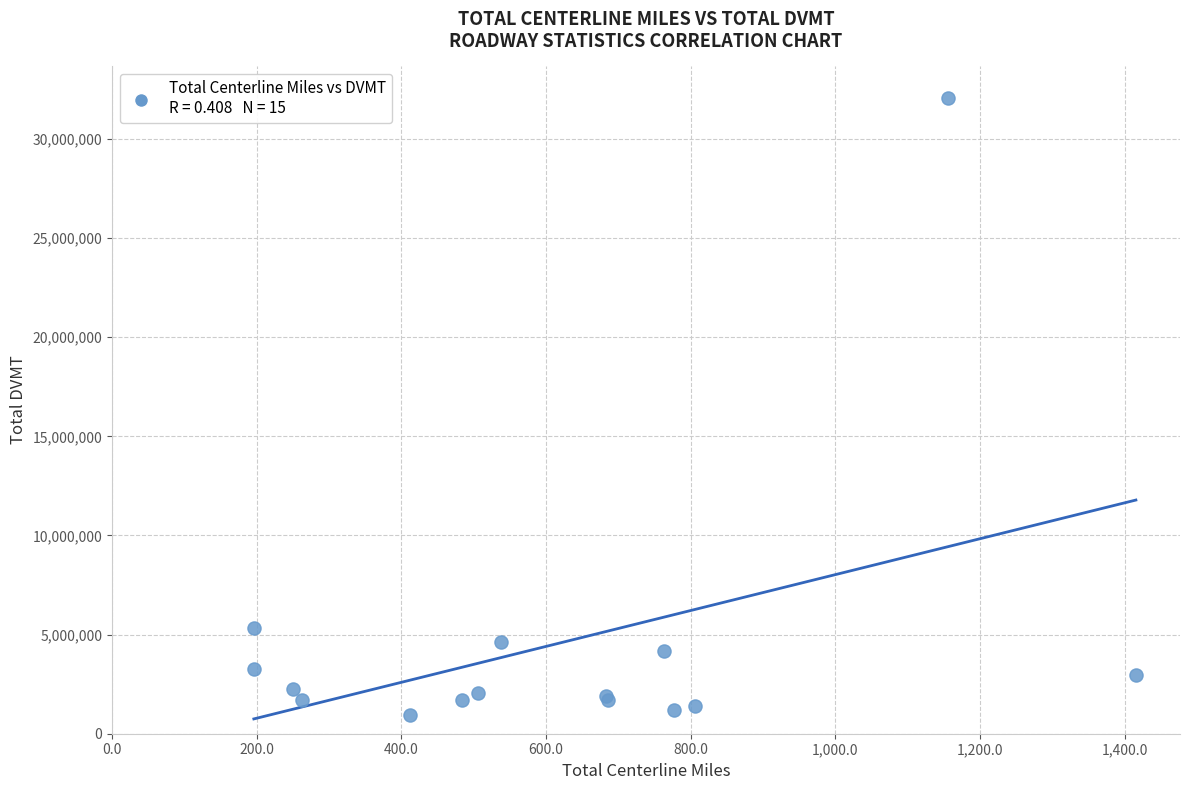

What Y value in the scatter plot is closest to 16514701?

5316839.4